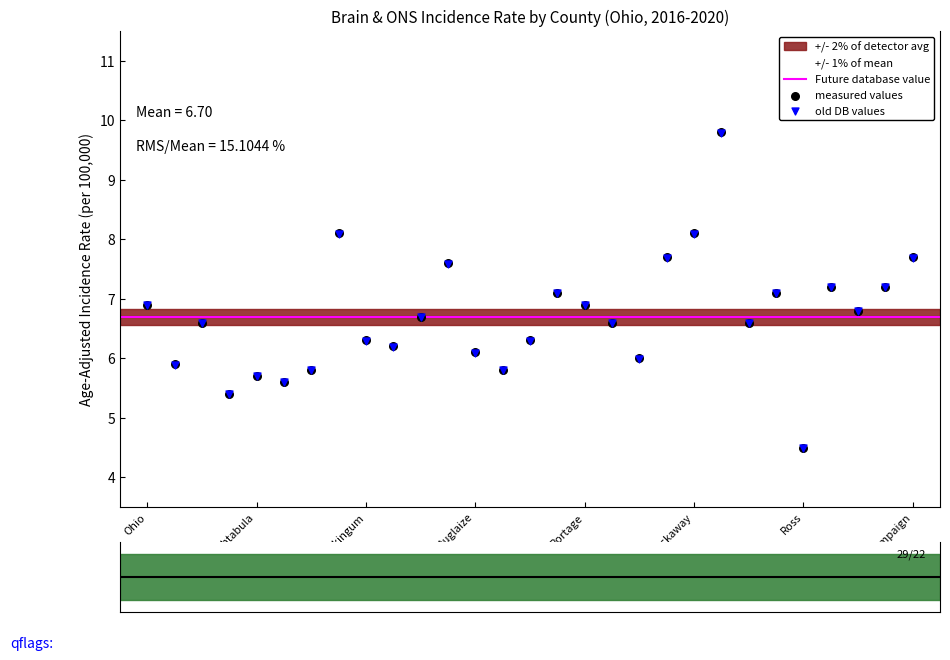

What is the ratio of the value at Richland to the value at Knox?

1.2